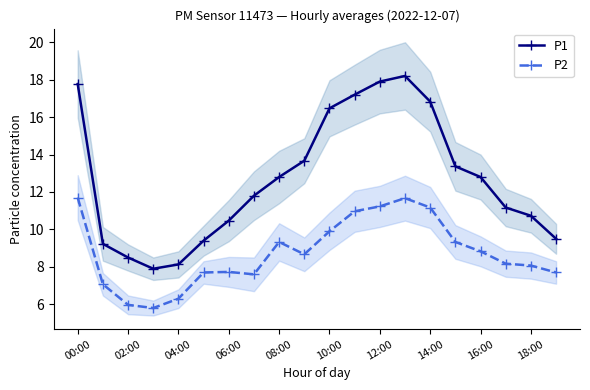

How many interior local peaks does the P2 series have?

3